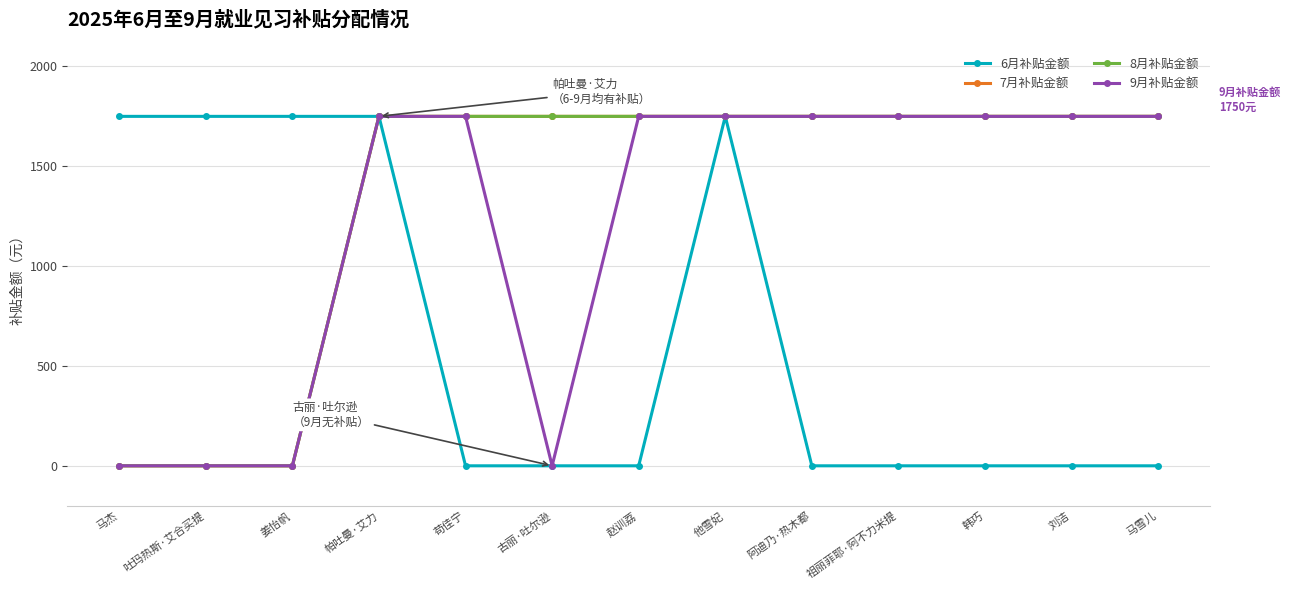

Is this an area chart (filled region under the line)?

No